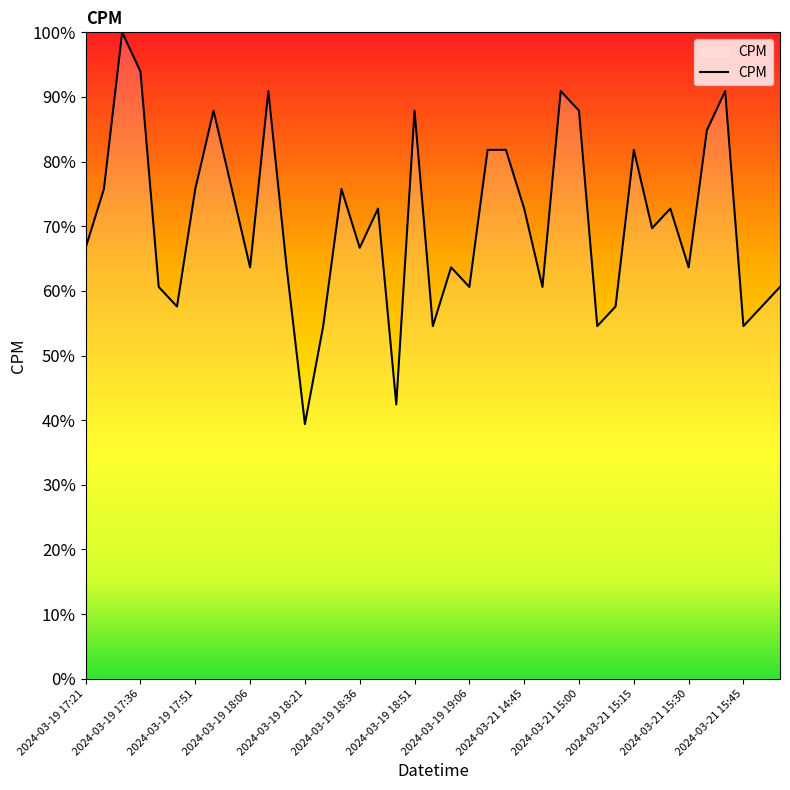

What is the maximum value shown in the chart?

100.0